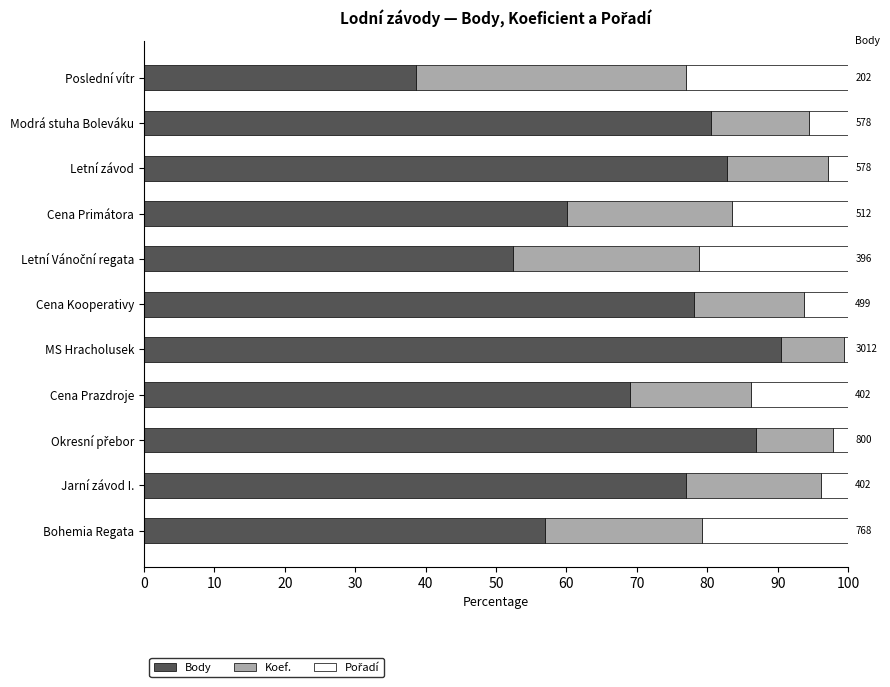

What is the maximum value for Body?

90.4